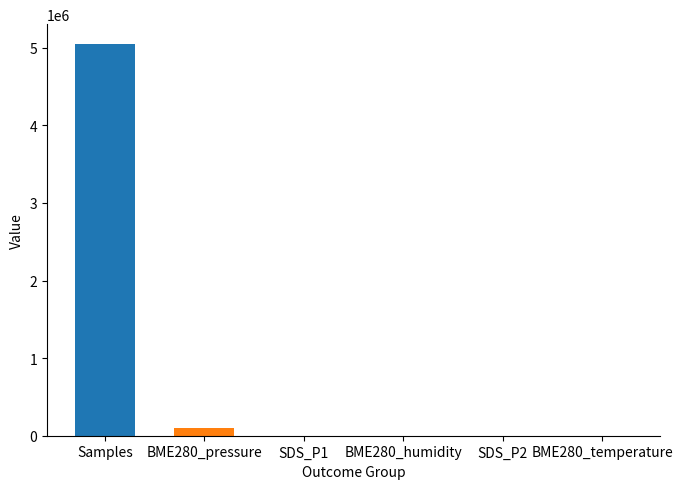

Are the bars horizontal?

No